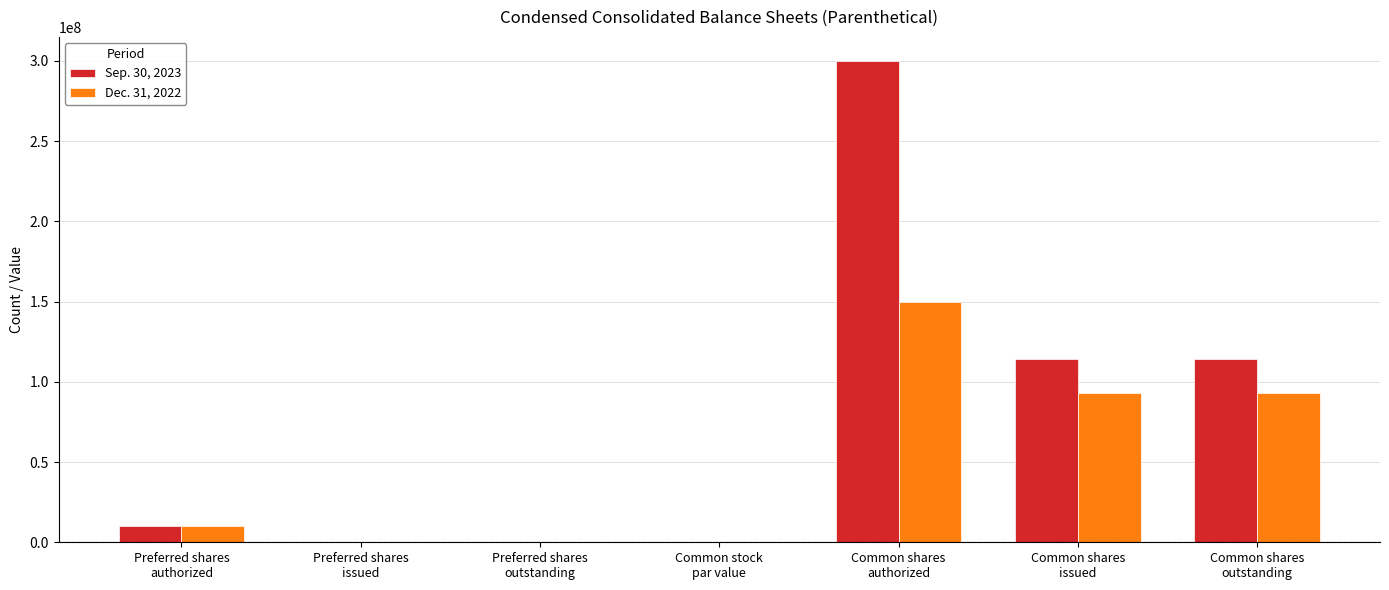

The Dec. 31, 2022 series shows 0.0 at Preferred shares
issued. True or false?

True